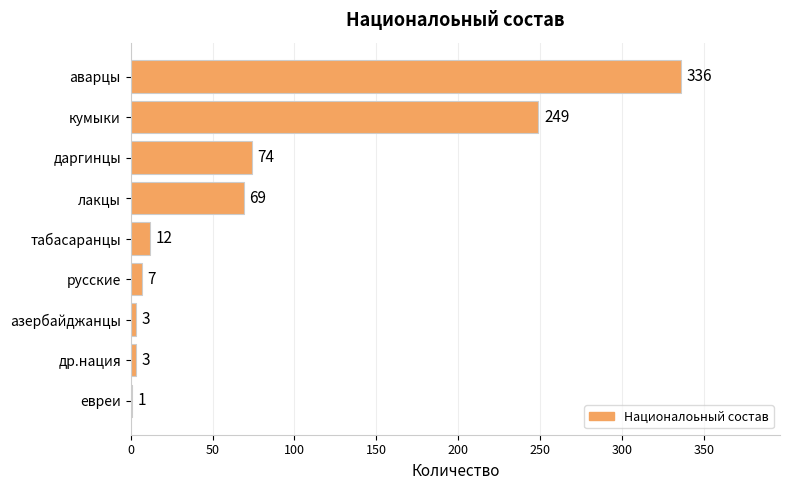

The chart shows a value of 1 at евреи. True or false?

True